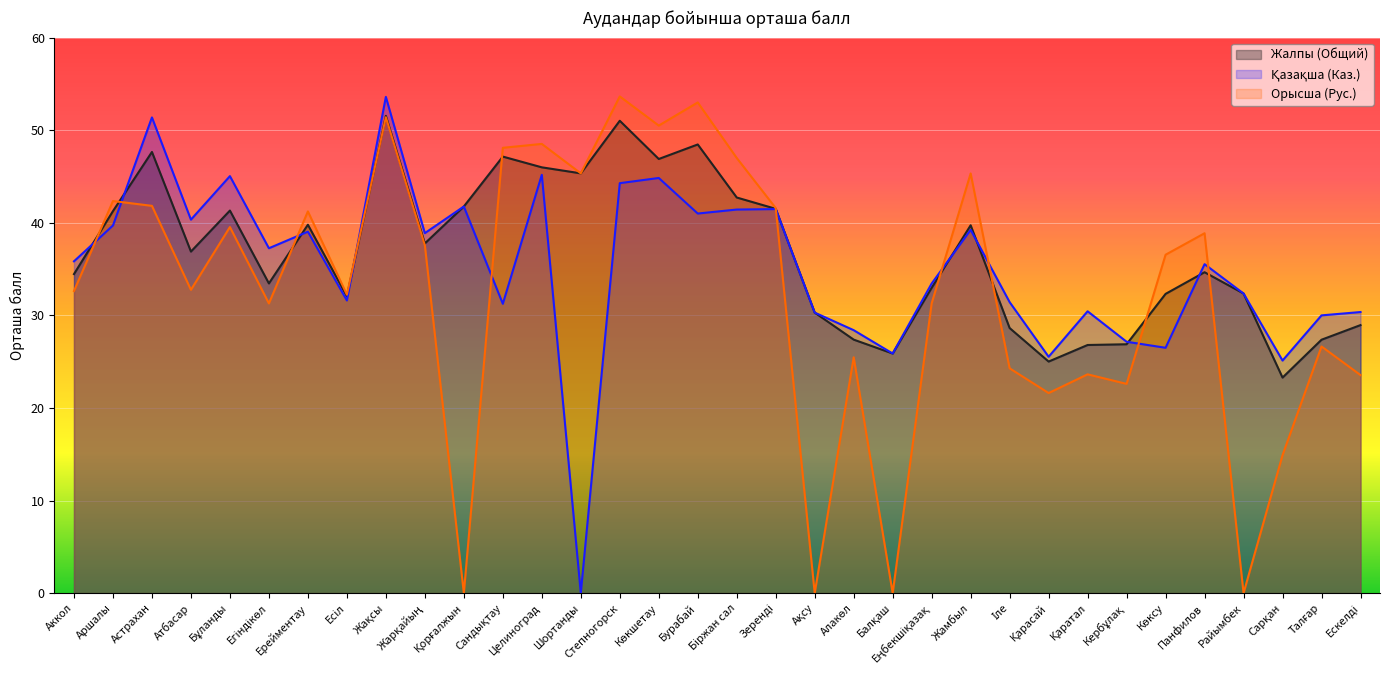

What position from the right is Алакөл?

14